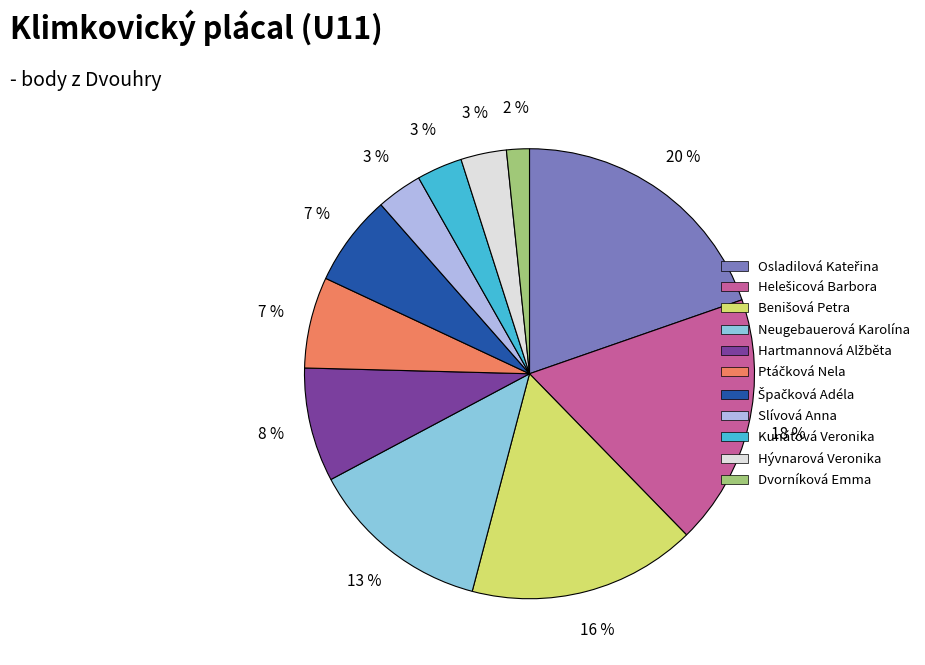

To the nearest percent, what portion does Slívová Anna represent?

3%